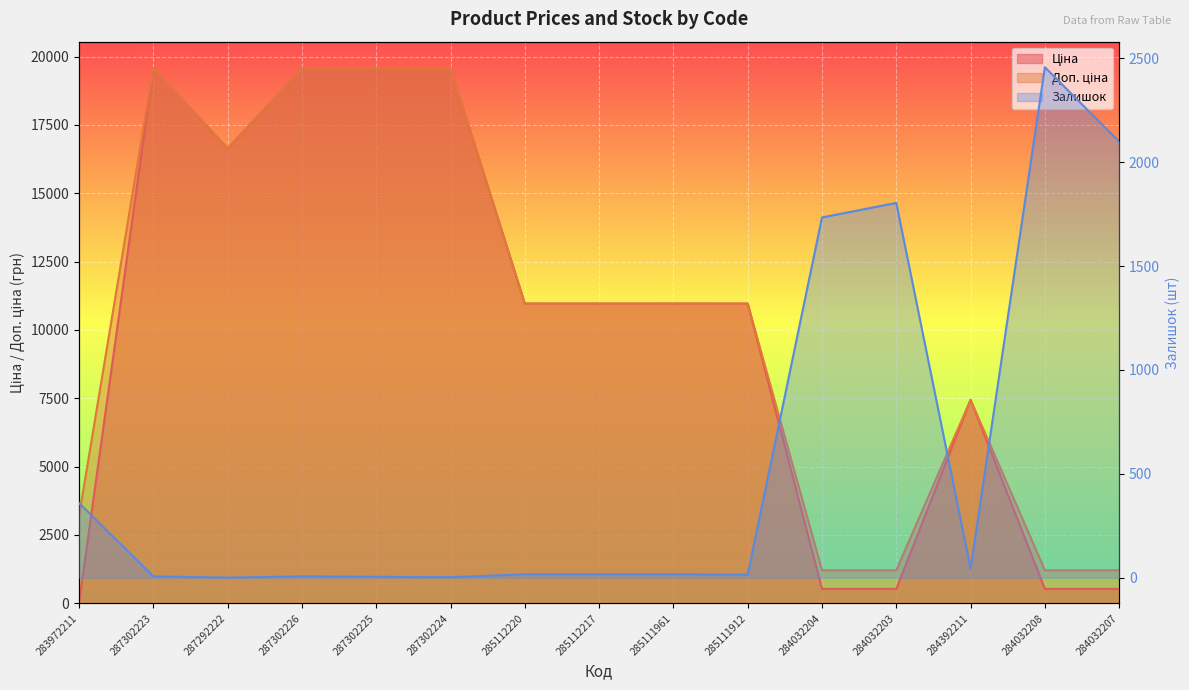

What is the smallest value displayed?

1.0